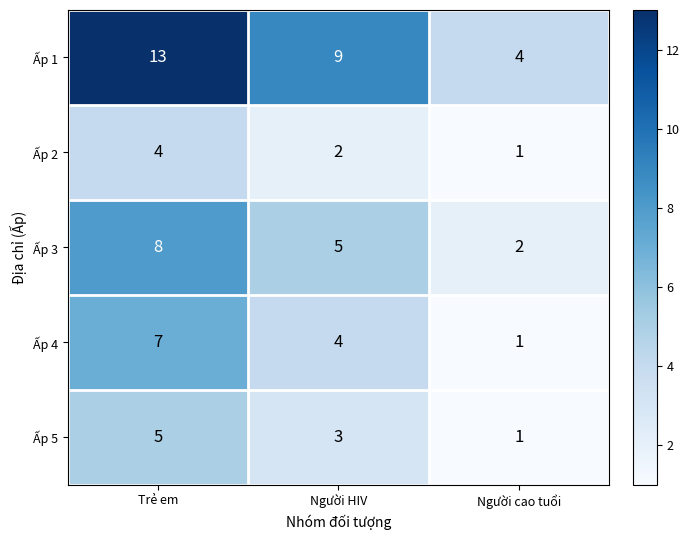

What is the difference between the maximum and second lowest values in the Ấp 1 series?

4